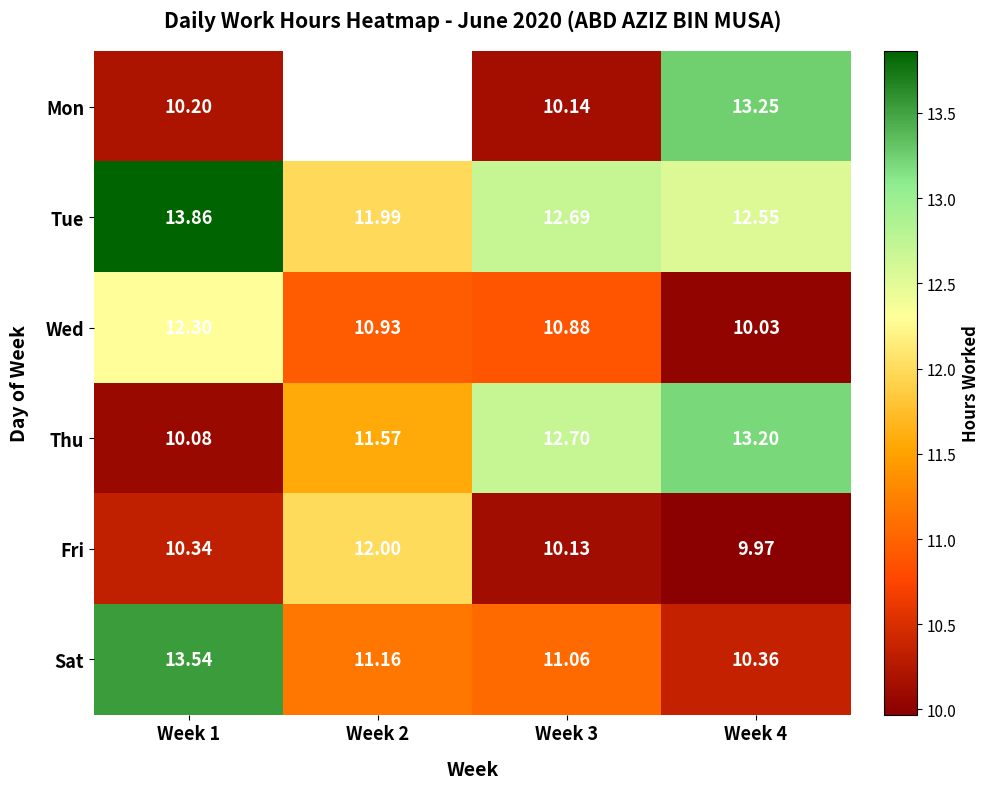

What is the sum of the Fri values at Week 2 and Week 3?

22.1